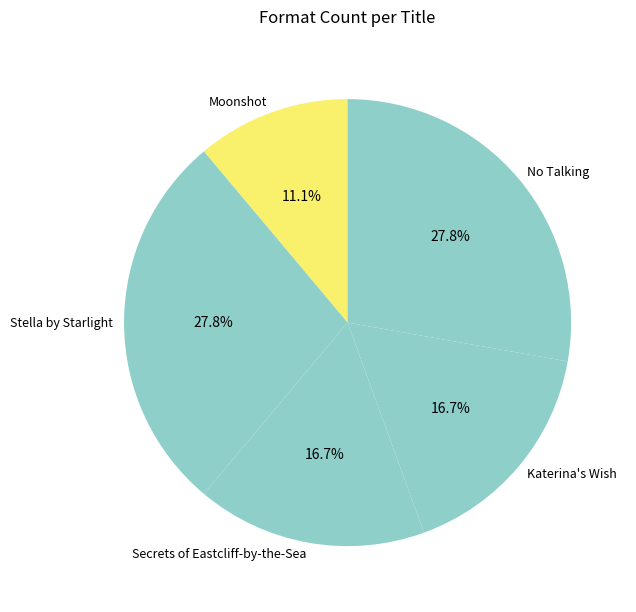

To the nearest percent, what is the combined percentage of Moonshot and Katerina's Wish?

28%